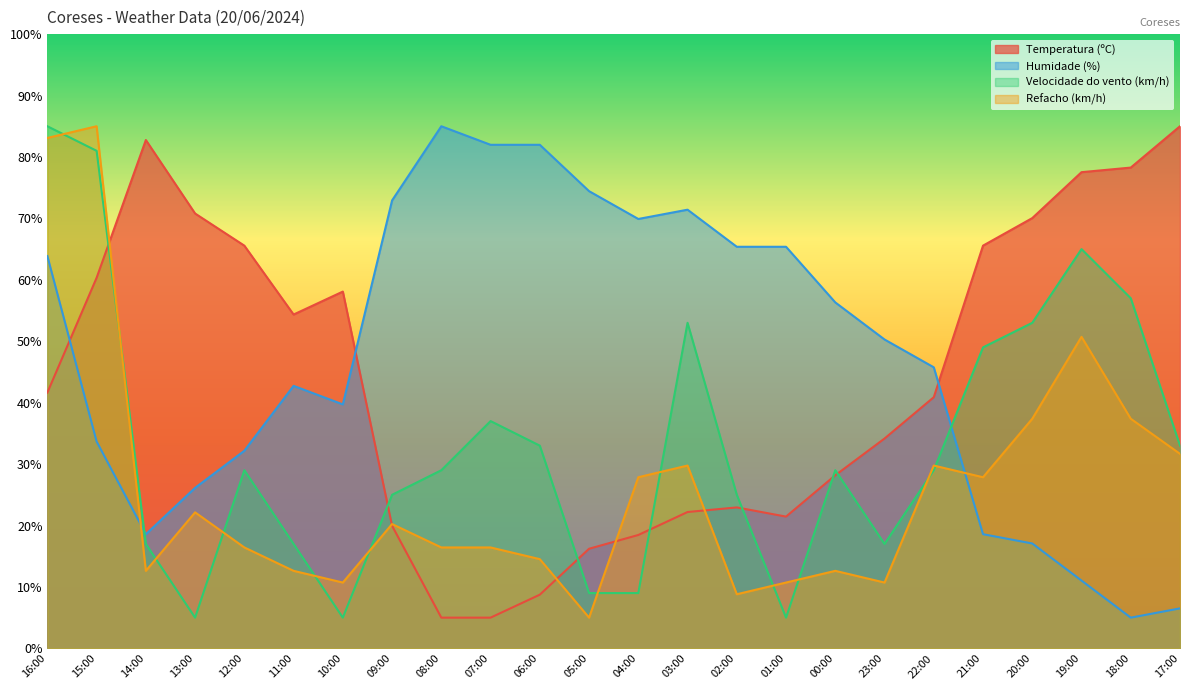

The Temperatura (ºC) series shows 34.2 at 23:00. True or false?

True